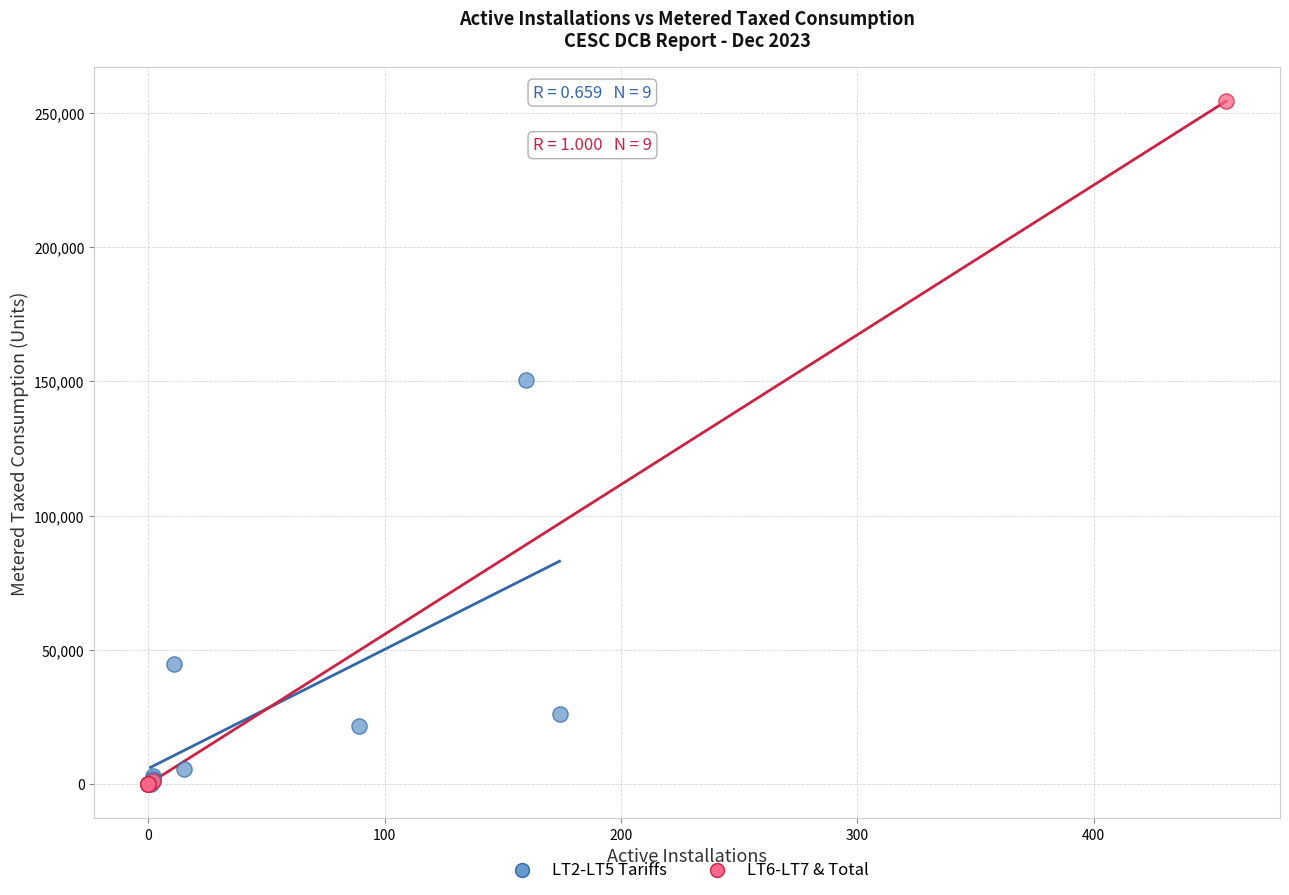

Which series has the largest Y range (max minus min)?

LT6-LT7 & Total